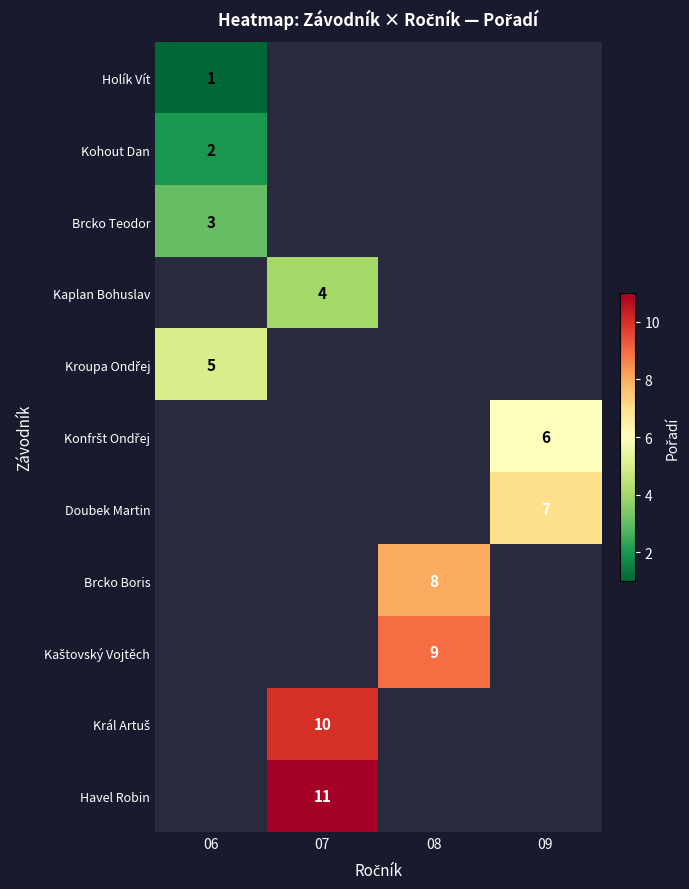

True or false: Holík Vít has a value of 1 at 06.

True